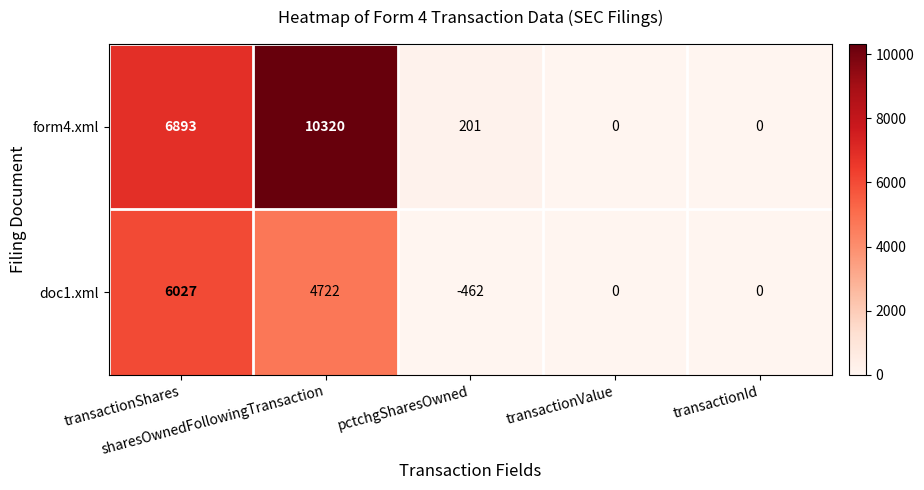

Which series has the largest total across all categories?

form4.xml